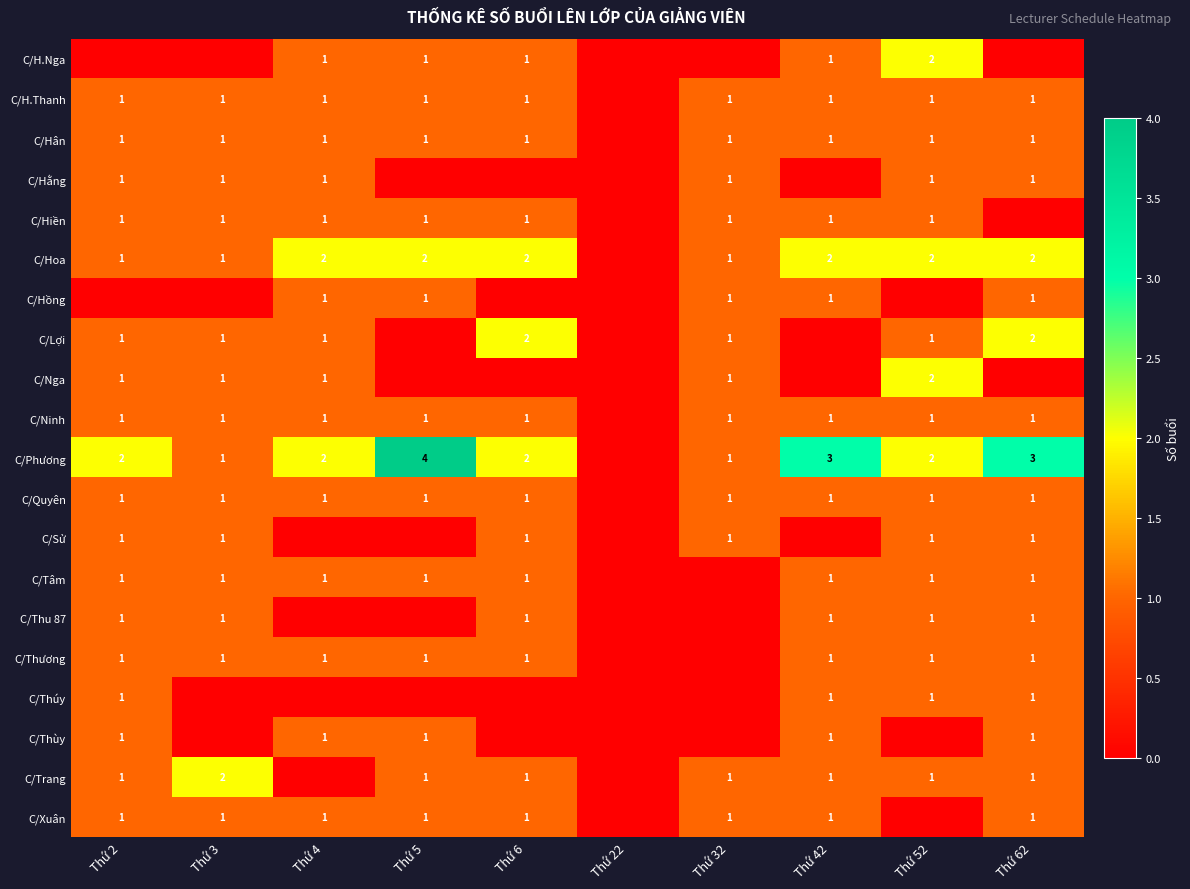

The C/Quyên series shows 1 at Thứ 4. True or false?

True